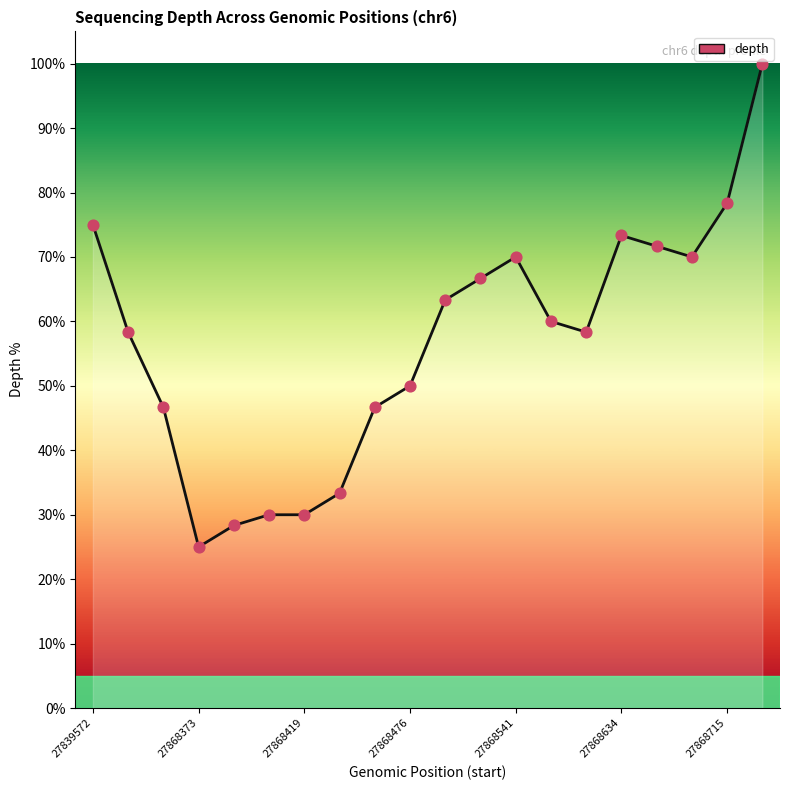

What is the smallest value displayed?

25.0